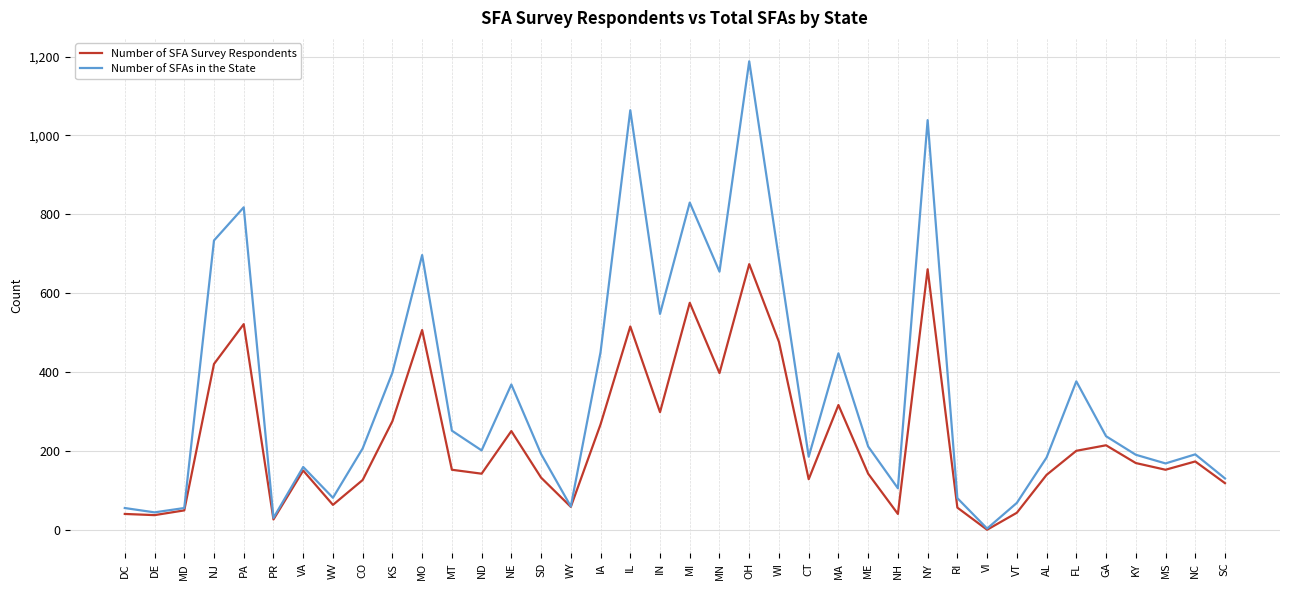

Between VT and GA, which series saw the biggest shift?

Number of SFA Survey Respondents